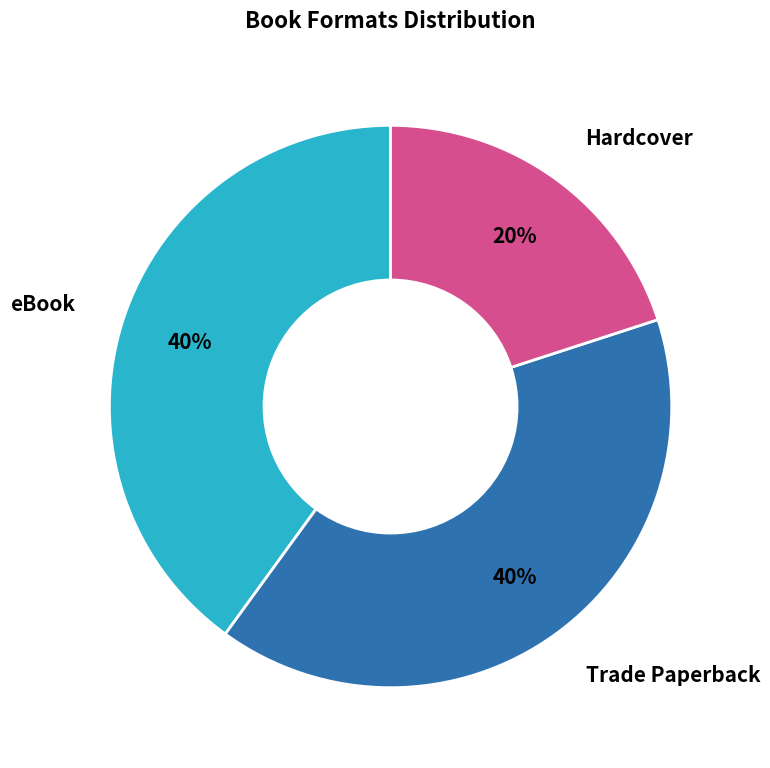

Combined, do eBook and Hardcover account for over 50%?

Yes